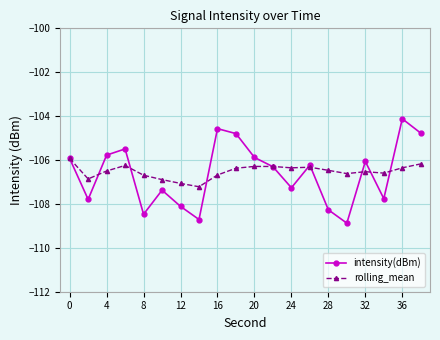

Which series has the largest range (max minus min)?

intensity(dBm)